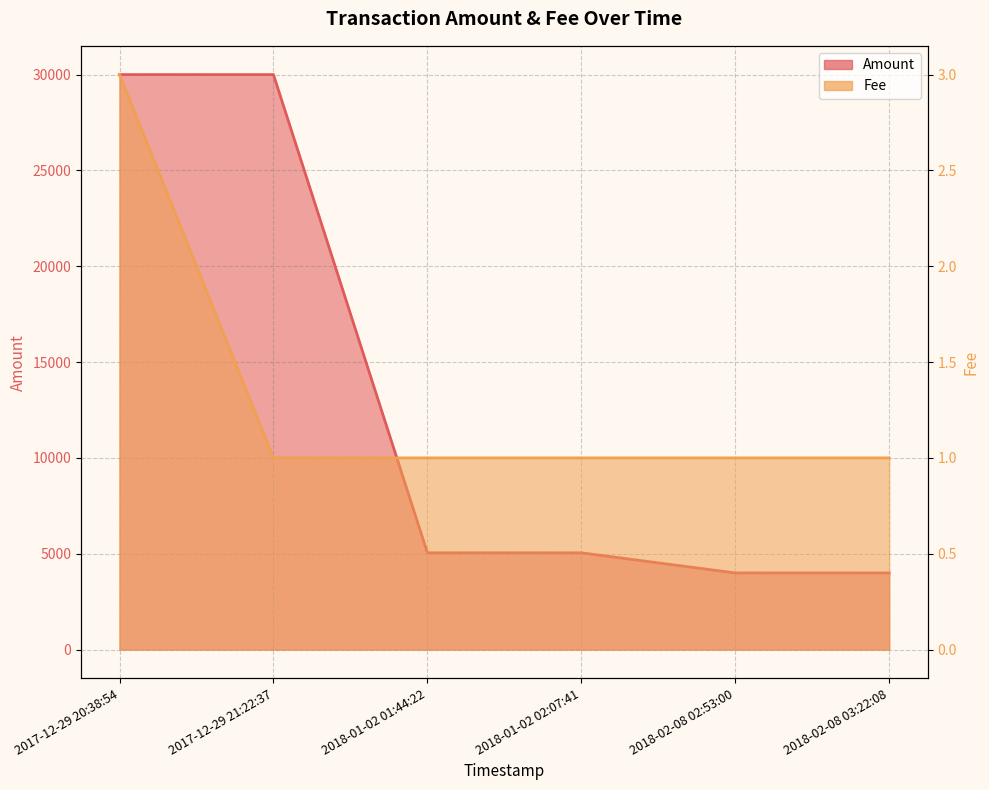

The Amount series shows 2638 at 2018-01-02 02:07:41. True or false?

False